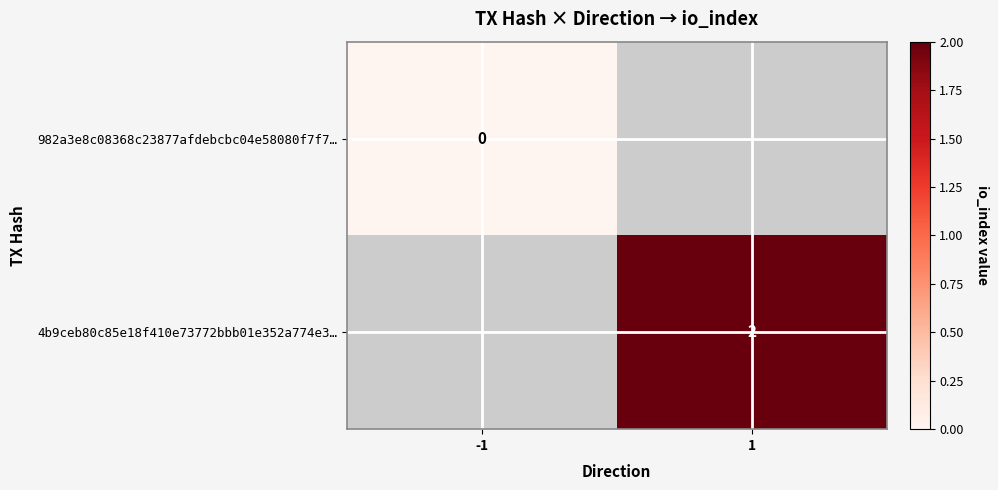

The value of 4b9ceb80c85e18f410e73772bbb01e352a774e3… at 1 is 2. True or false?

True